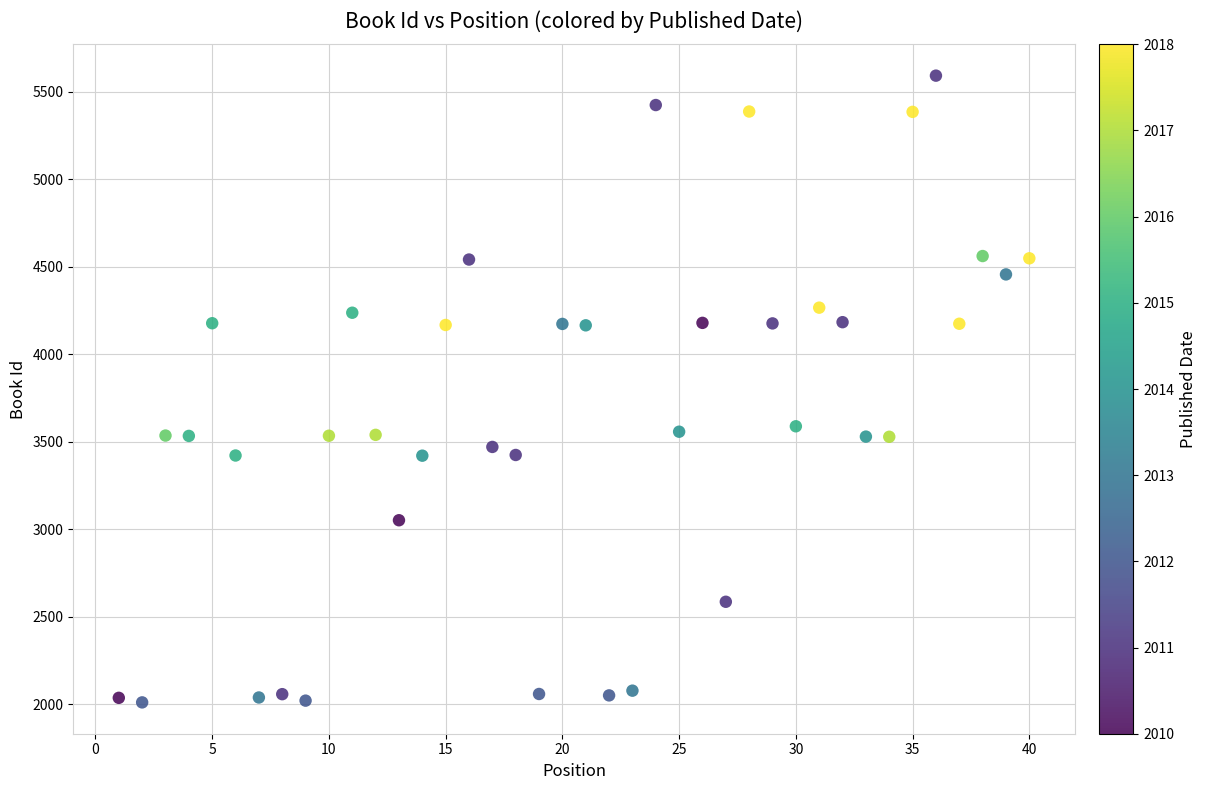

What is the range of Y values (max minus min)?

3582